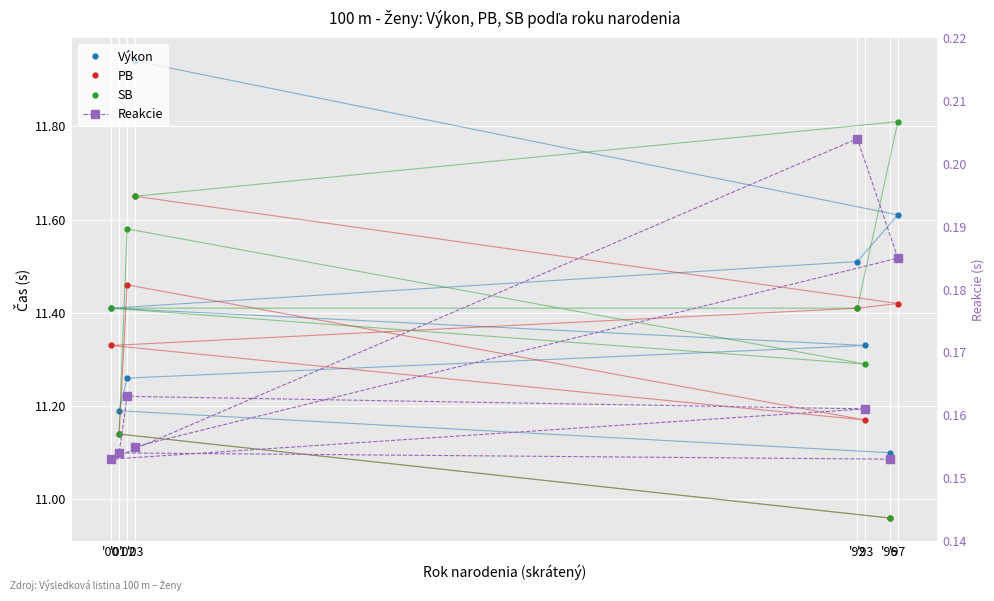

What is the minimum value for Výkon?

11.1